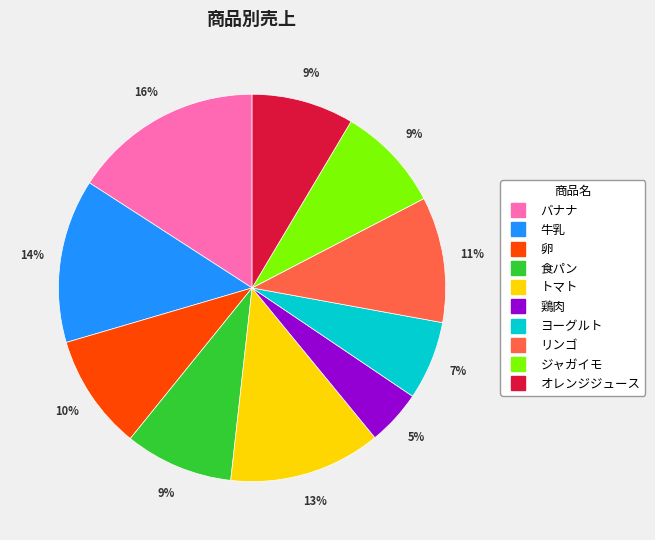

Count the number of slices in the pie.

10